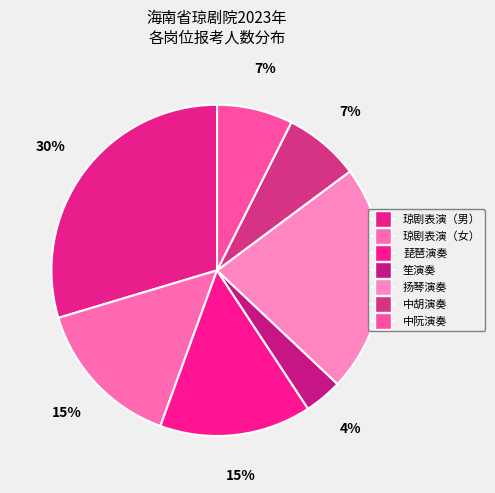

How many segments does this pie chart have?

7